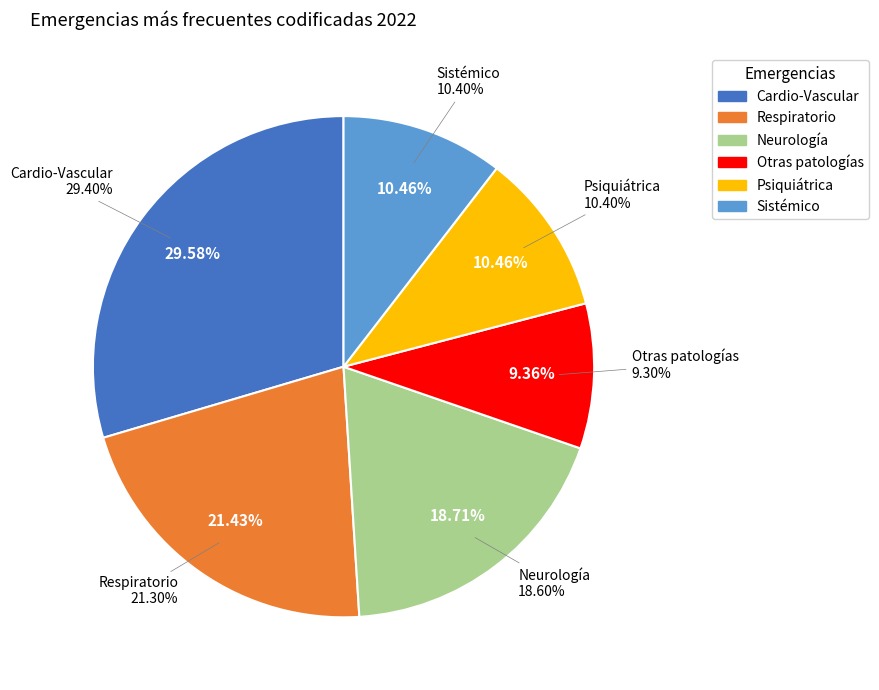

To the nearest percent, what is the difference between the largest and smallest slice percentages?

20%